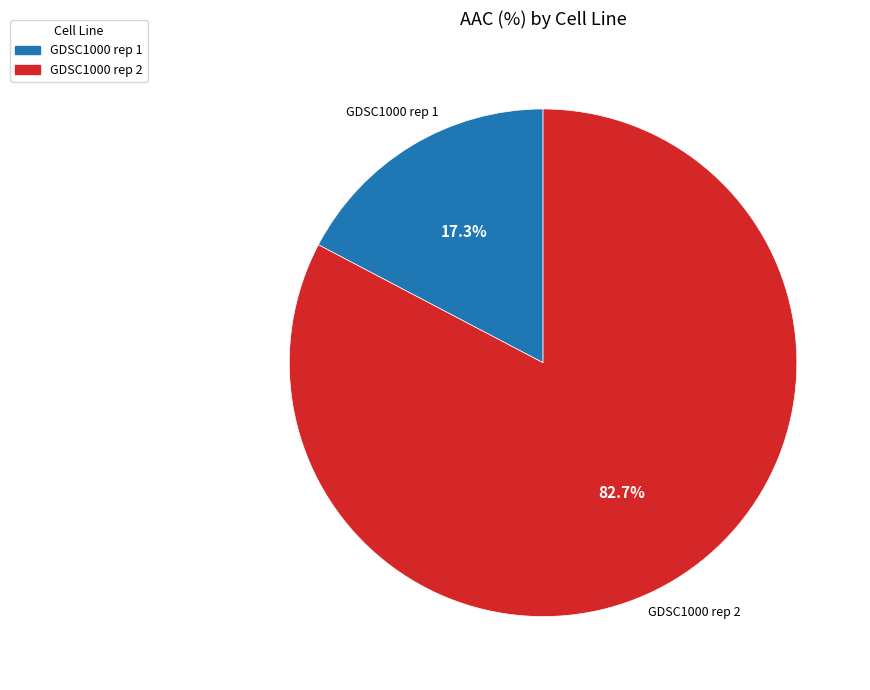

Which slice is the smallest?

GDSC1000 rep 1